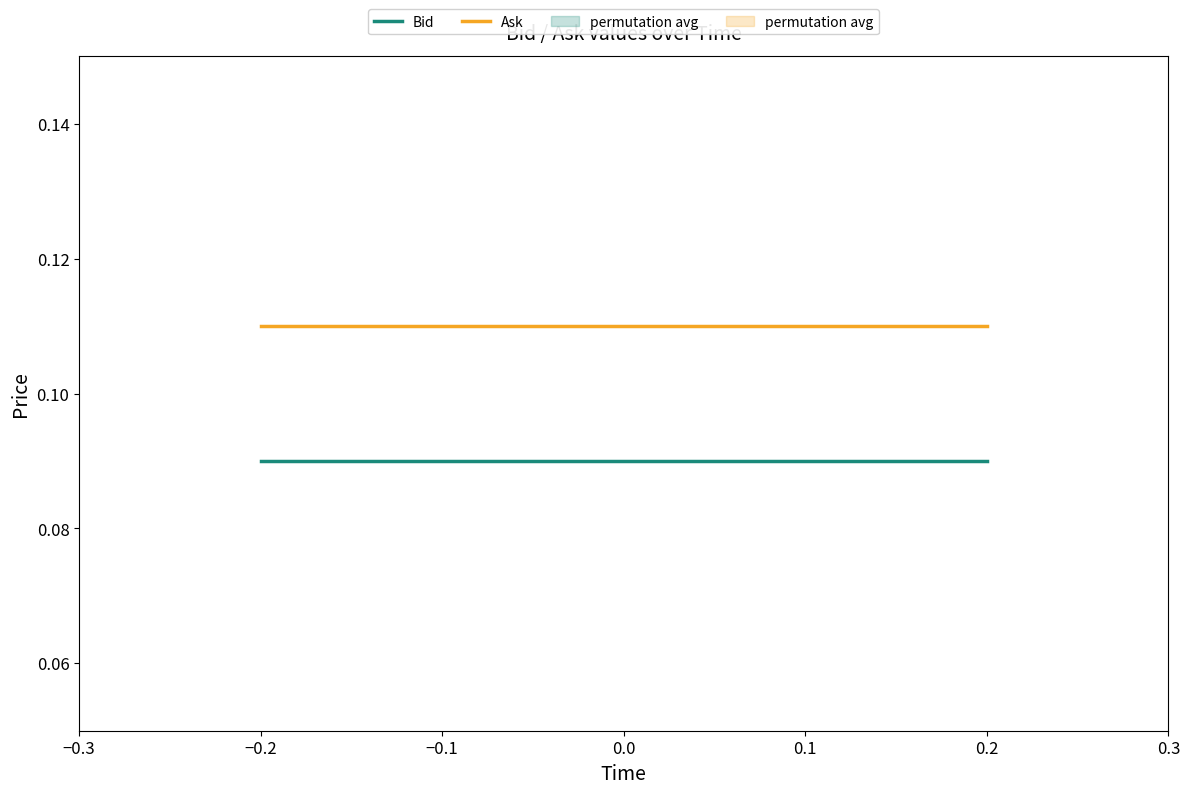

Is the value of Ask at 0.2 greater than the value of Bid at −0.2?

Yes